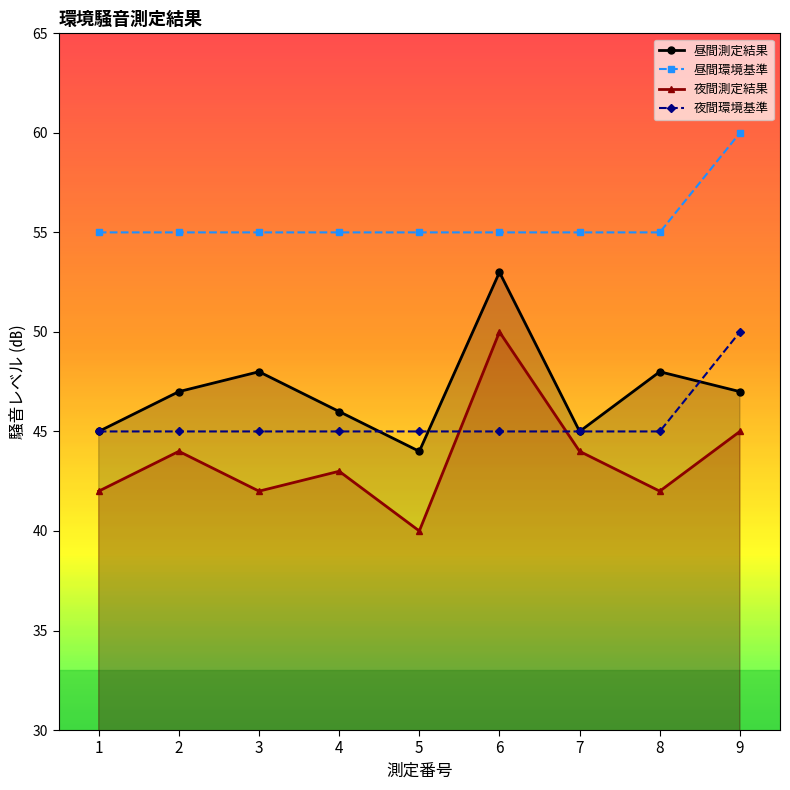

After their last crossing, which series has the higher values: 夜間測定結果 or 夜間環境基準?

夜間環境基準